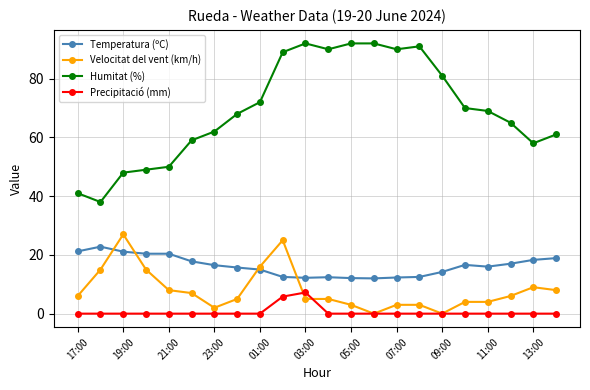

How many series are shown in this chart?

4